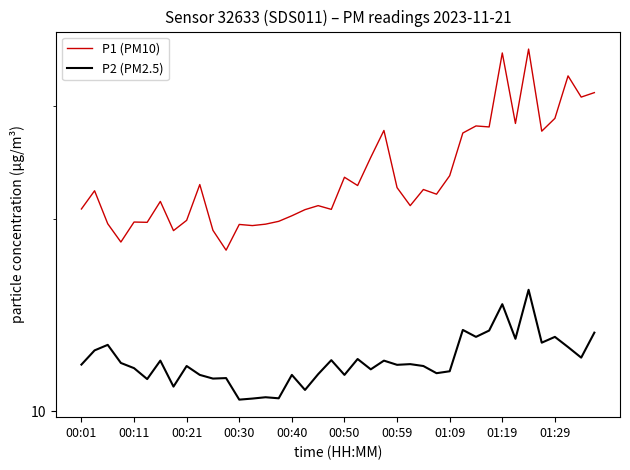

What is the approximate value of P1 (PM10) at 13?

19.5